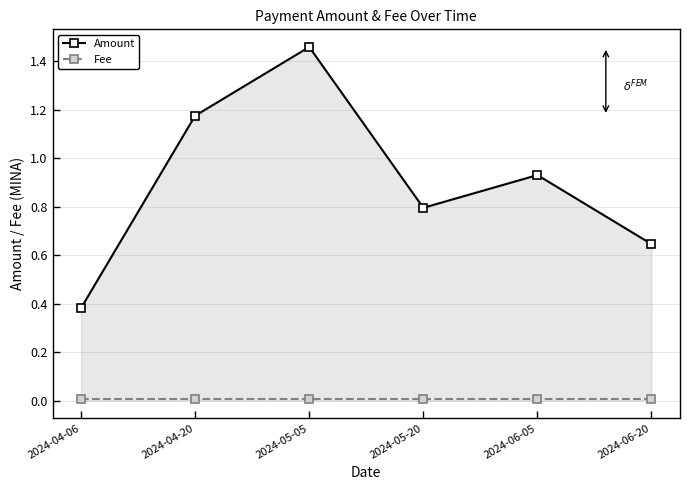

At how many categories does at least one series exceed 0?

6